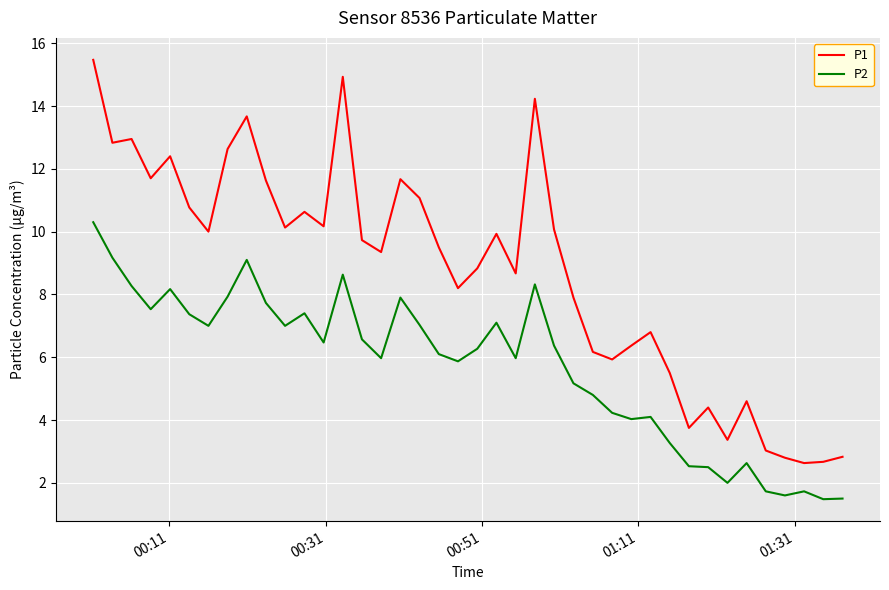

True or false: P1 and P2 cross at least once.

False